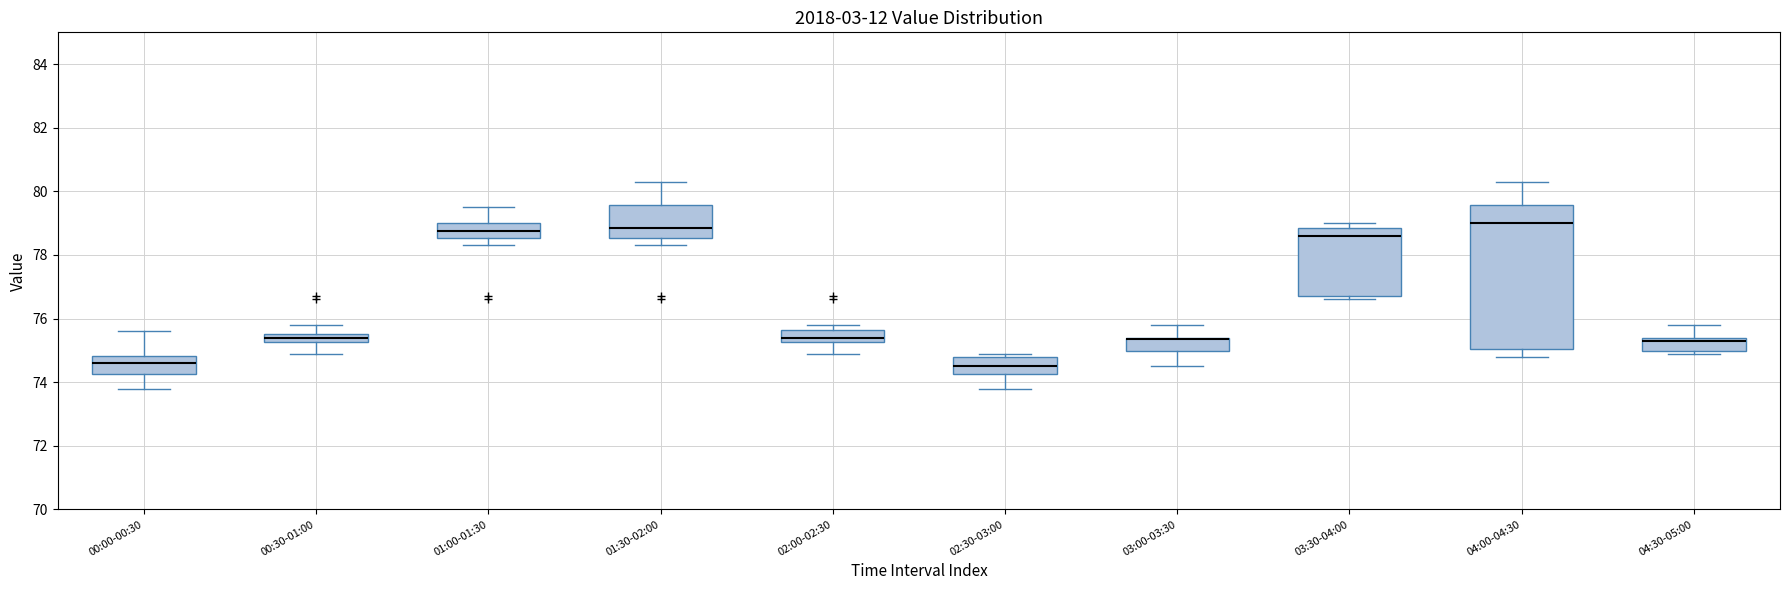

Comparing the boxes themselves (not the whiskers), which one is the tallest?

04:00-04:30